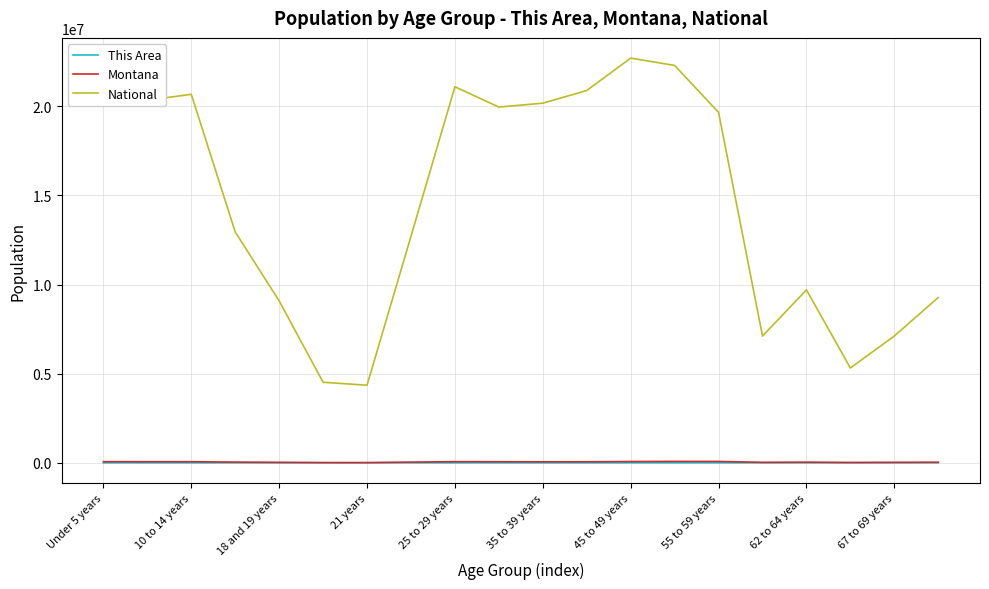

What is the smallest value displayed?

45